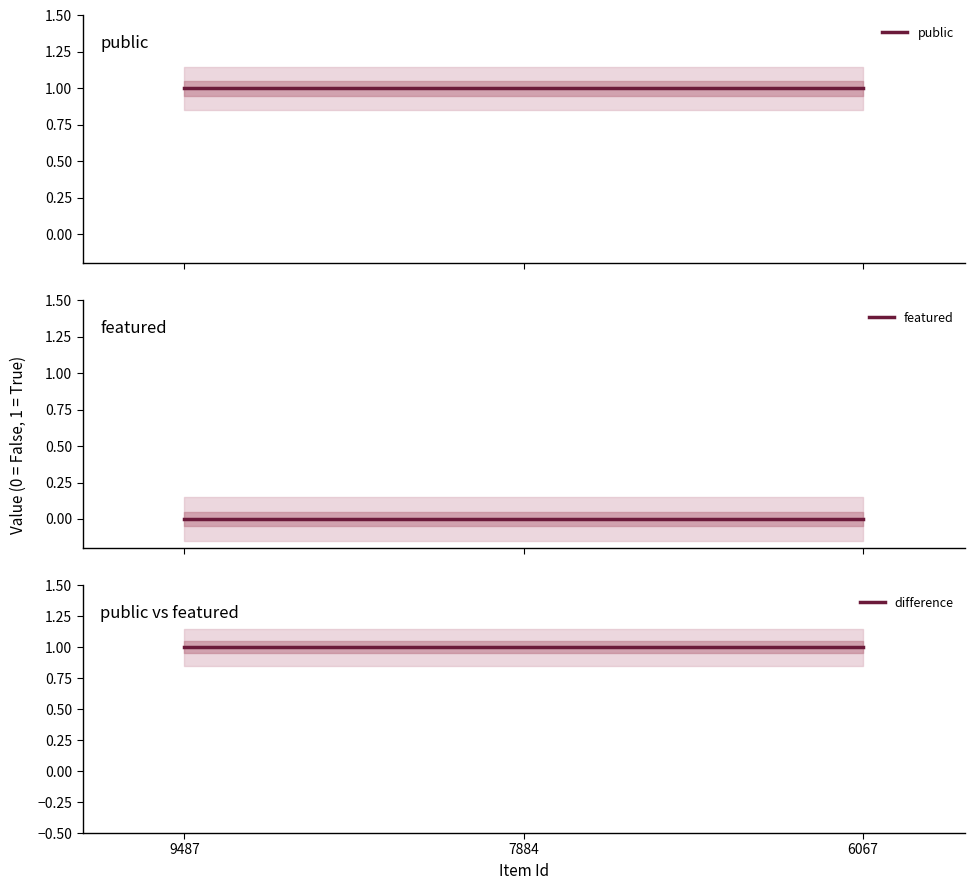

What is the lowest value of the difference series?

1